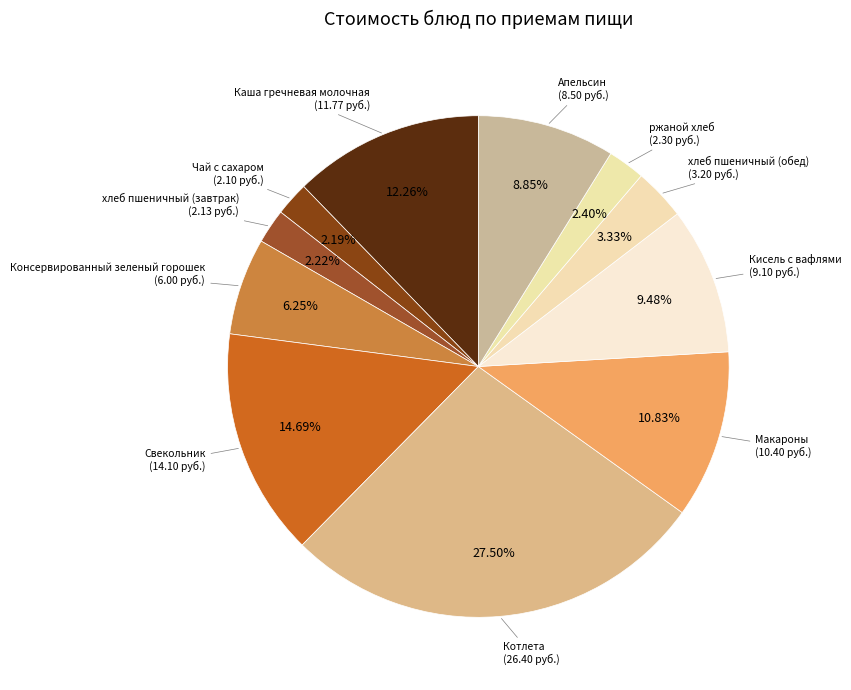

True or false: Макароны accounts for 2% of the total.

False